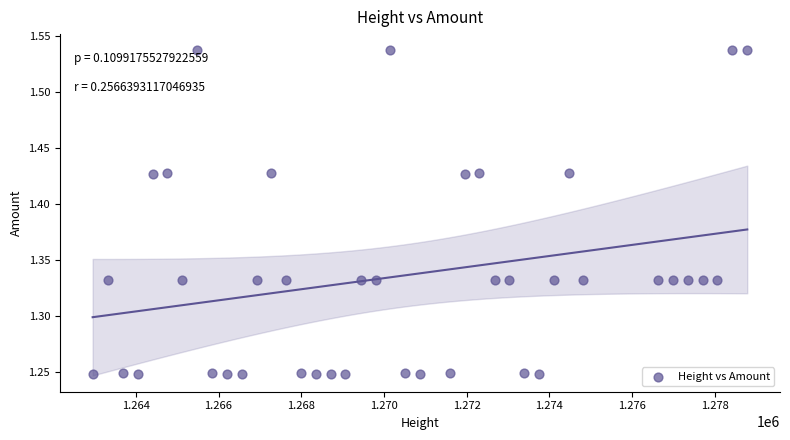

What is the range of Y values (max minus min)?

0.3